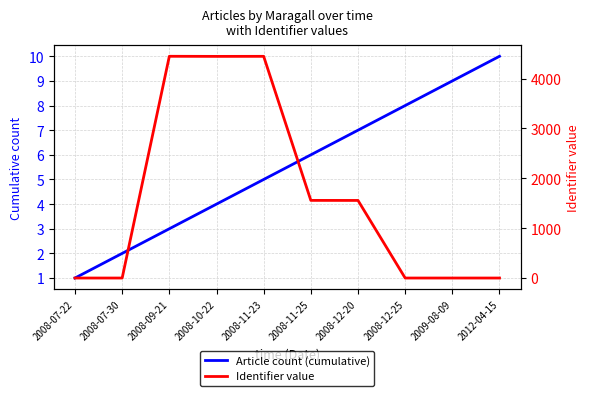

What is the label of the 5th point from the left?

2008-11-23